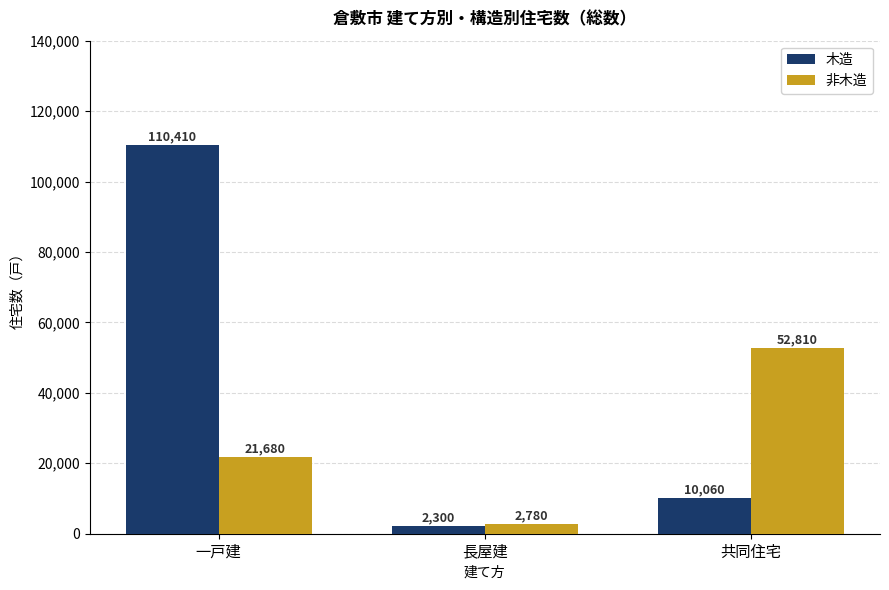

Rank the series at 一戸建 from lowest to highest value.

非木造, 木造